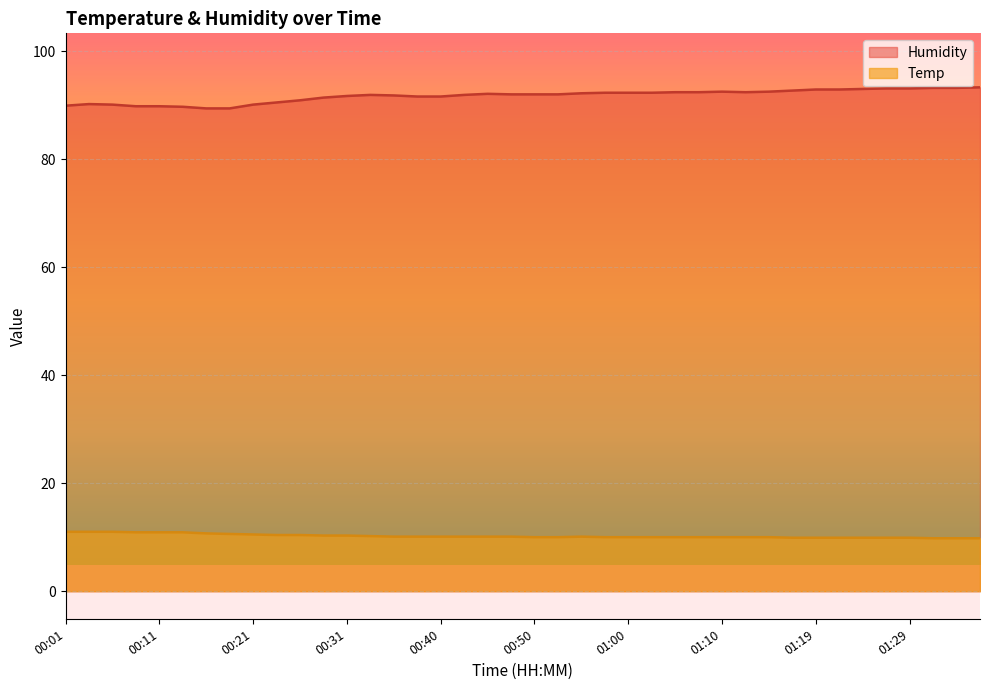

What are all the series names shown in the legend?

Humidity, Temp